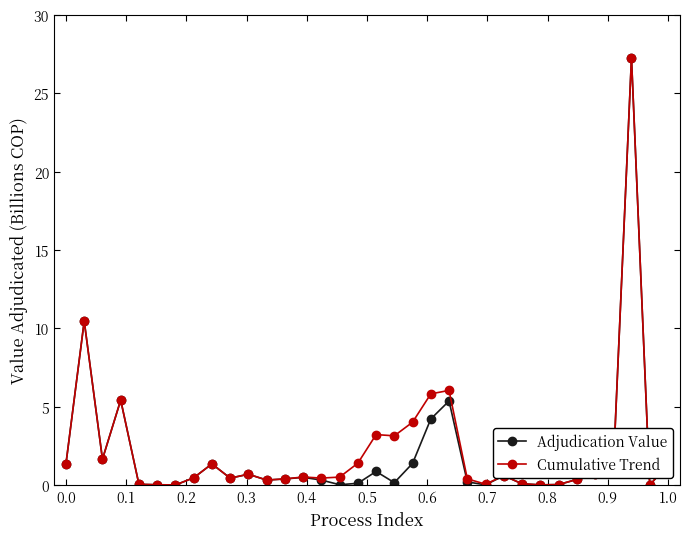

True or false: Adjudication Value has more than 2 points higher than both neighbors.

True